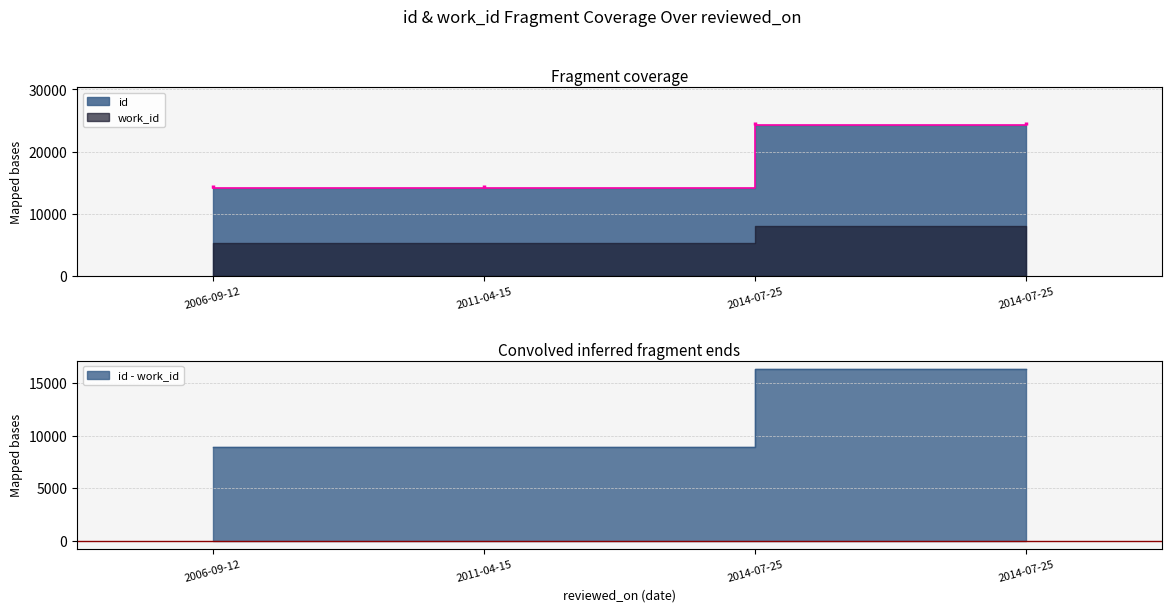

Which label corresponds to the smallest value in the chart?

2006-09-12